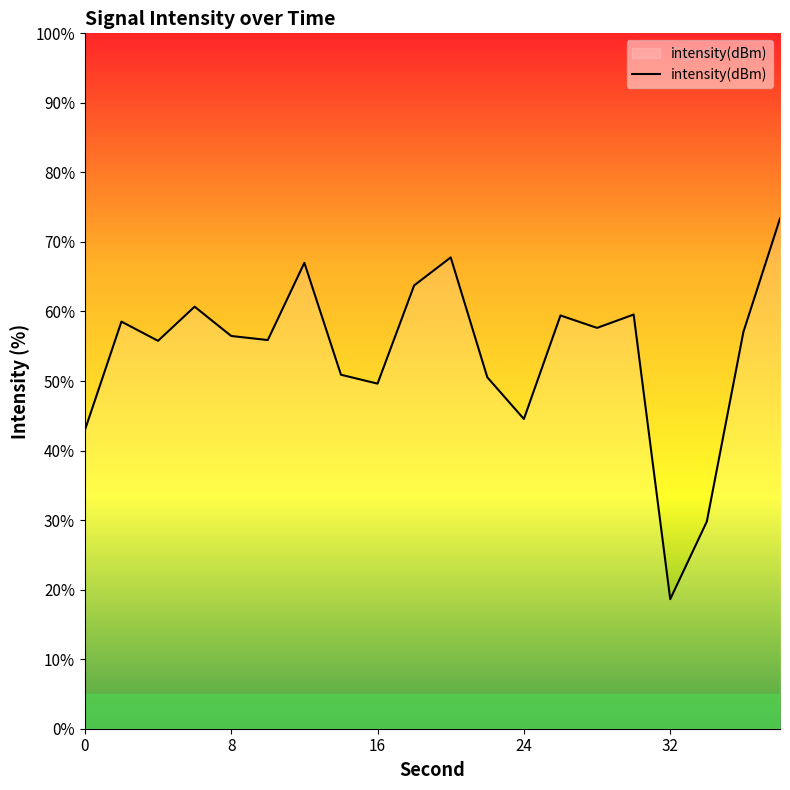

What is the greatest value displayed?

73.4